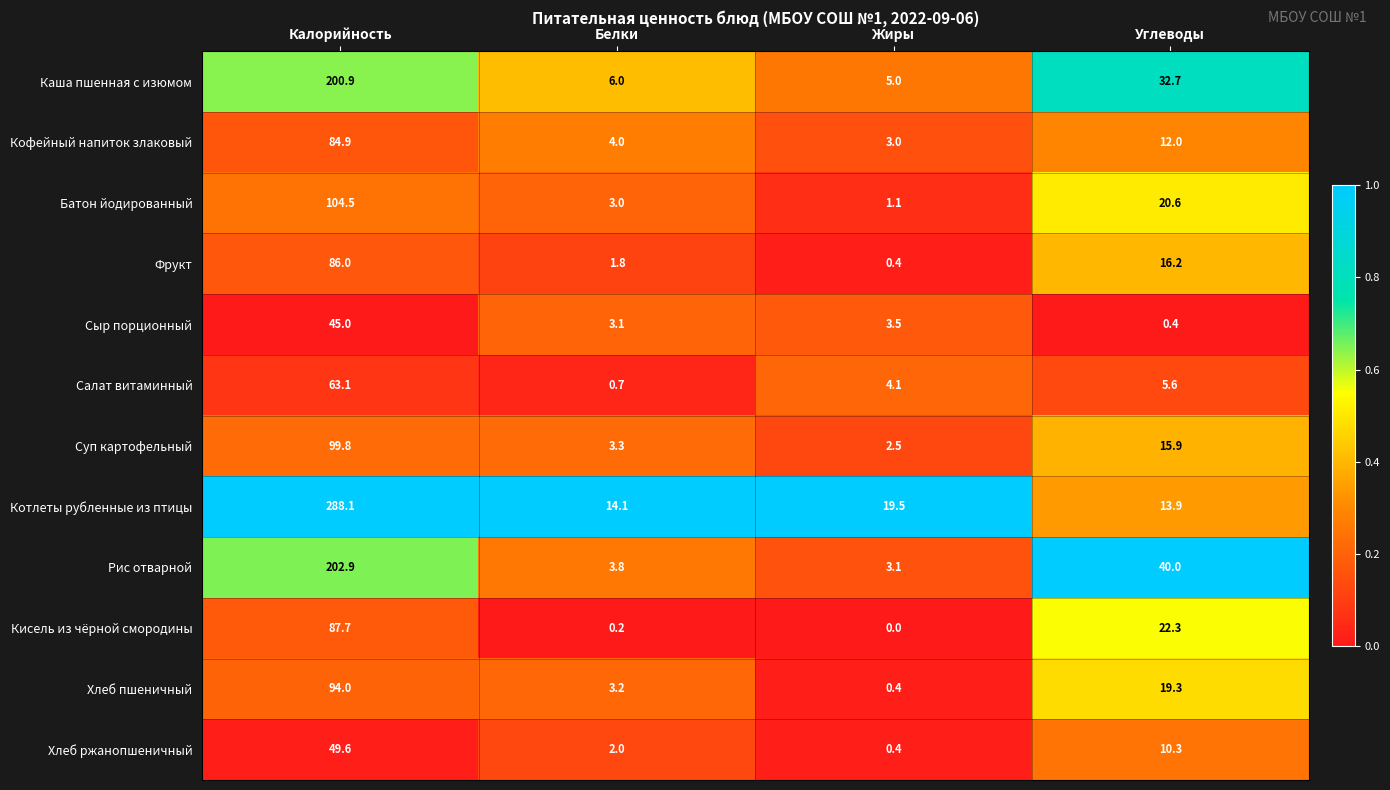

What is the total value across all series at Жиры?

43.0